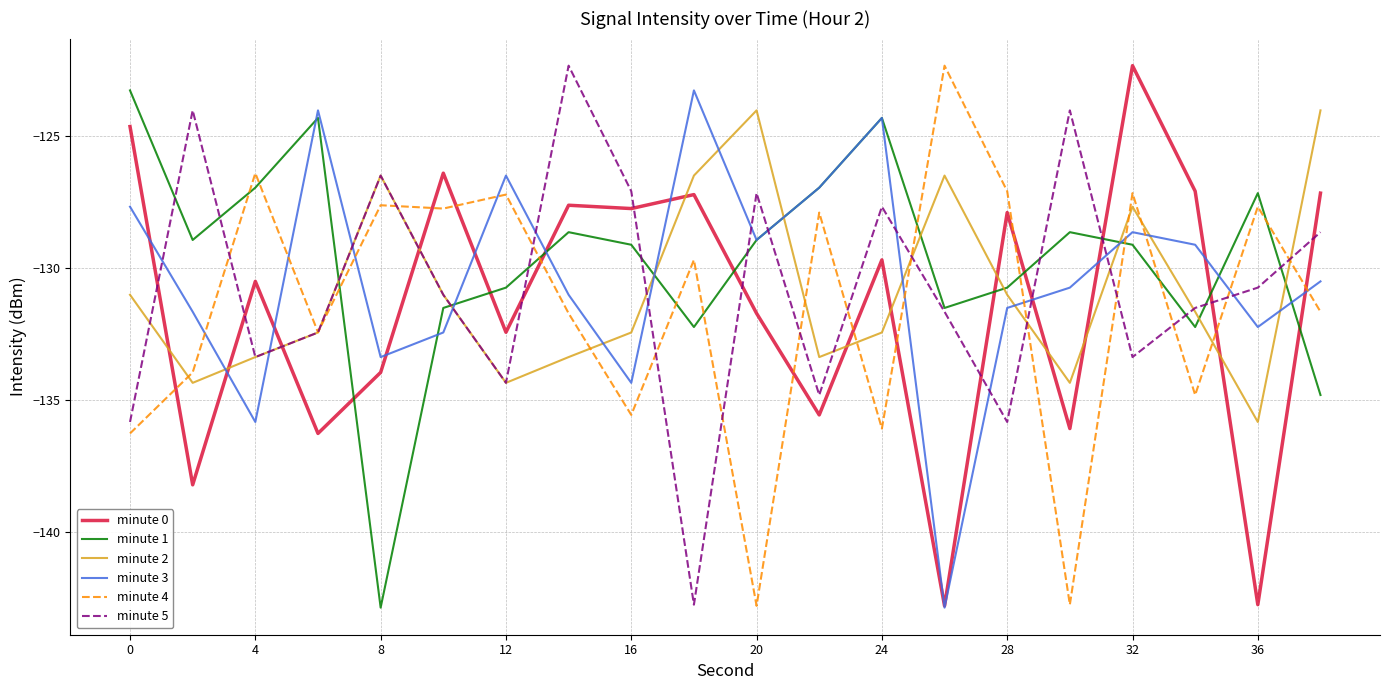

What is the maximum value shown in the chart?

-122.3